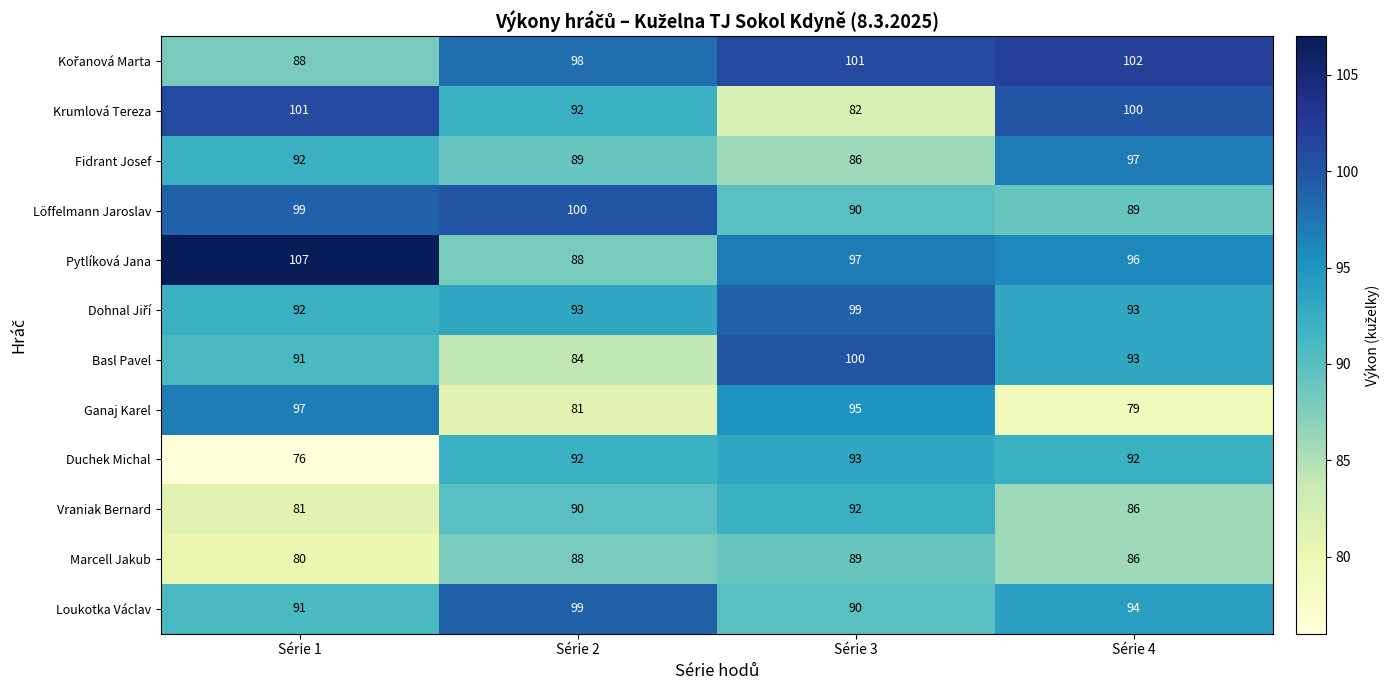

What is the difference between the second highest and minimum values in the Marcell Jakub series?

8